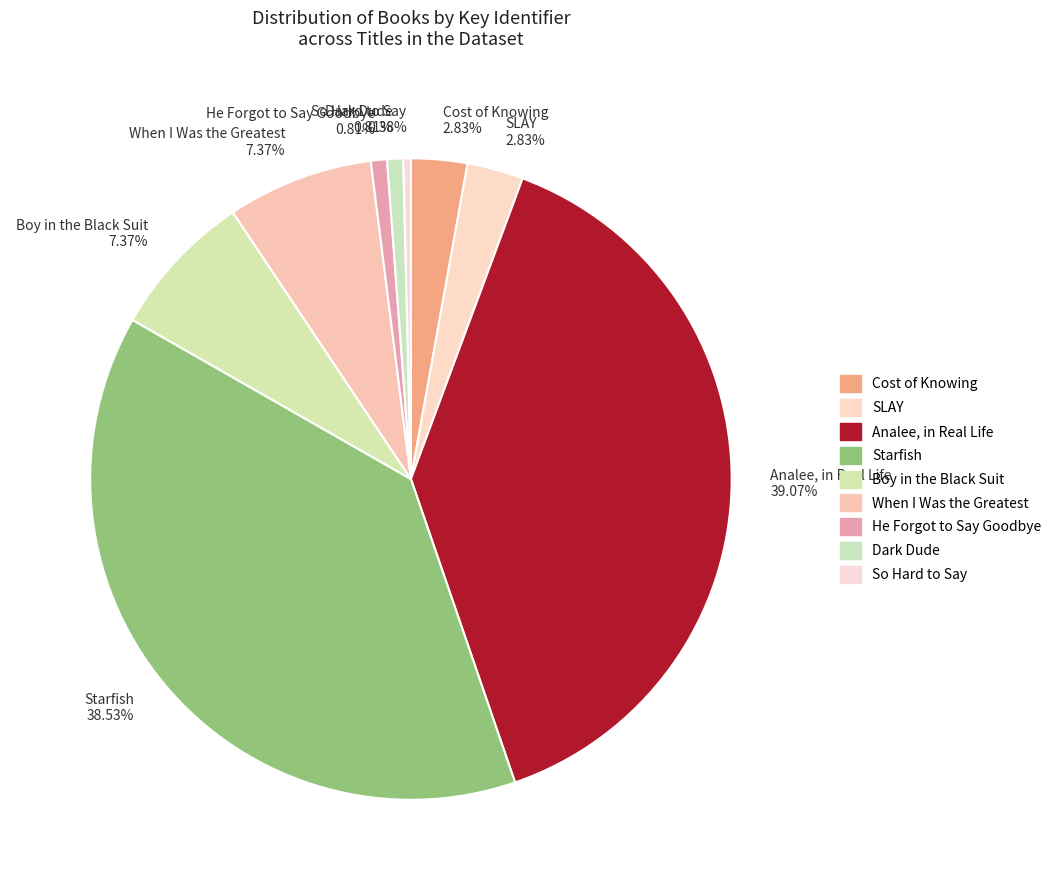

Does When I Was the Greatest represent more than half of the total?

No